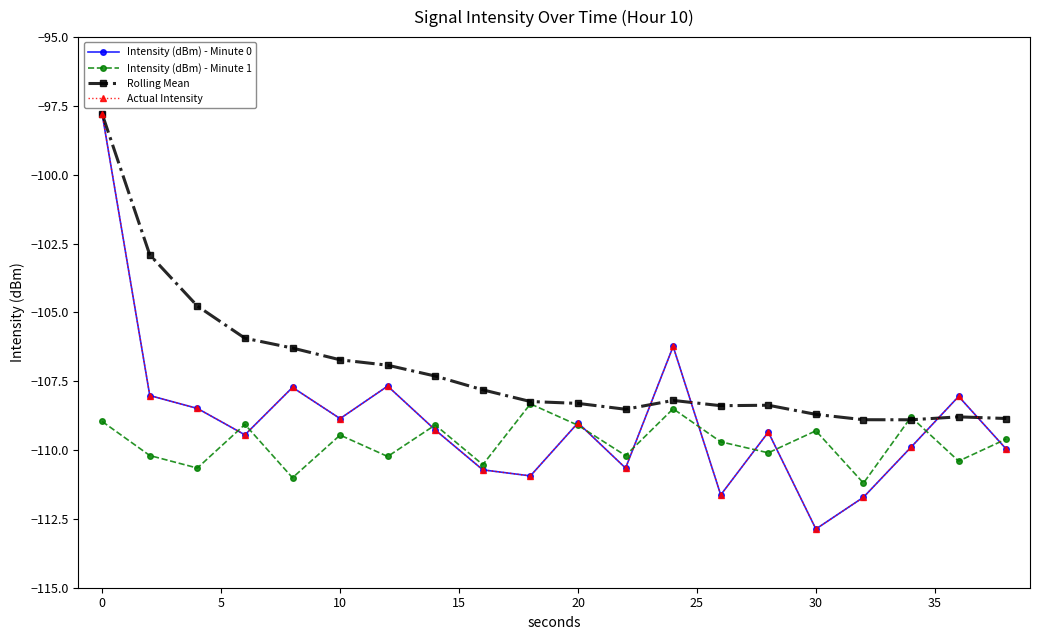

What is the value of the Rolling Mean point at the 10th from the left?

-108.2